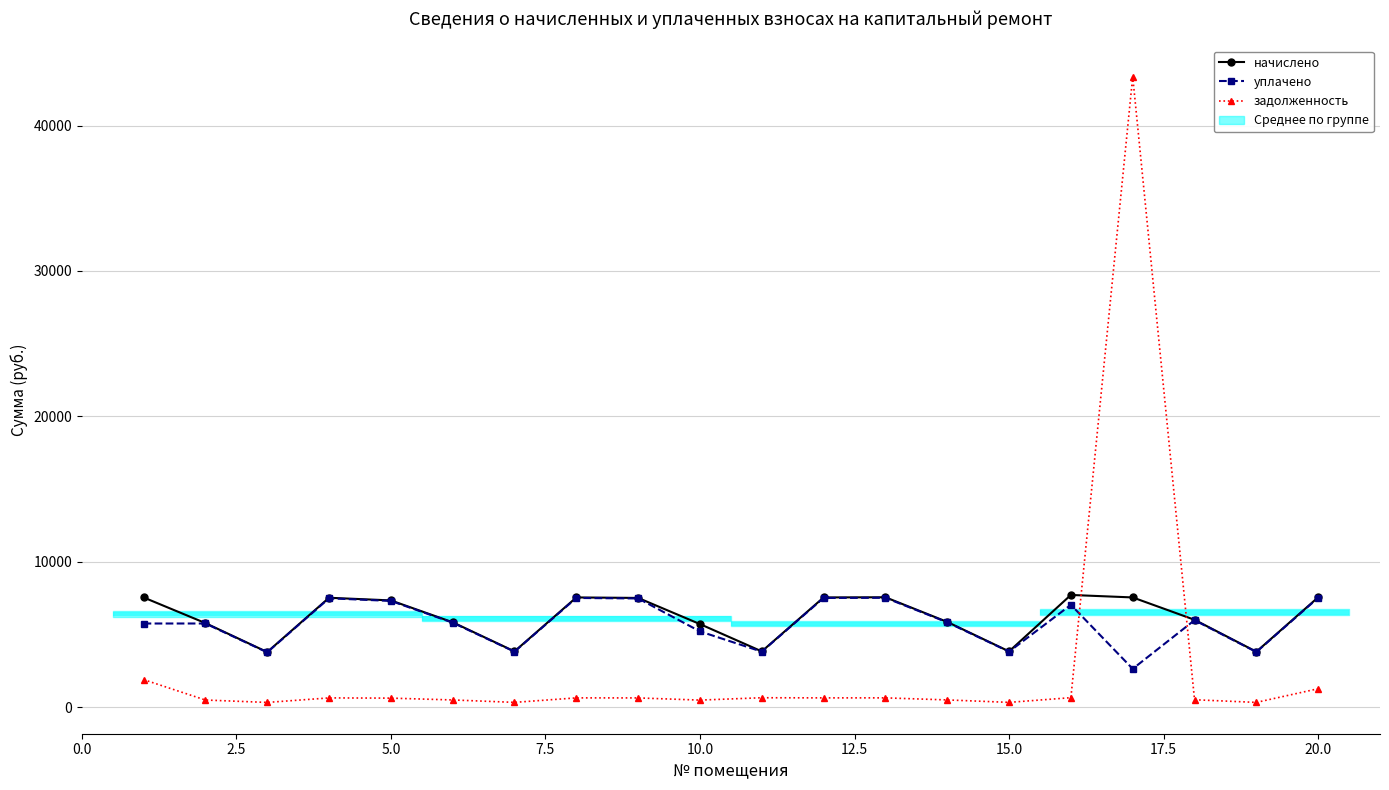

How many values in the начислено series exceed 7333?

10